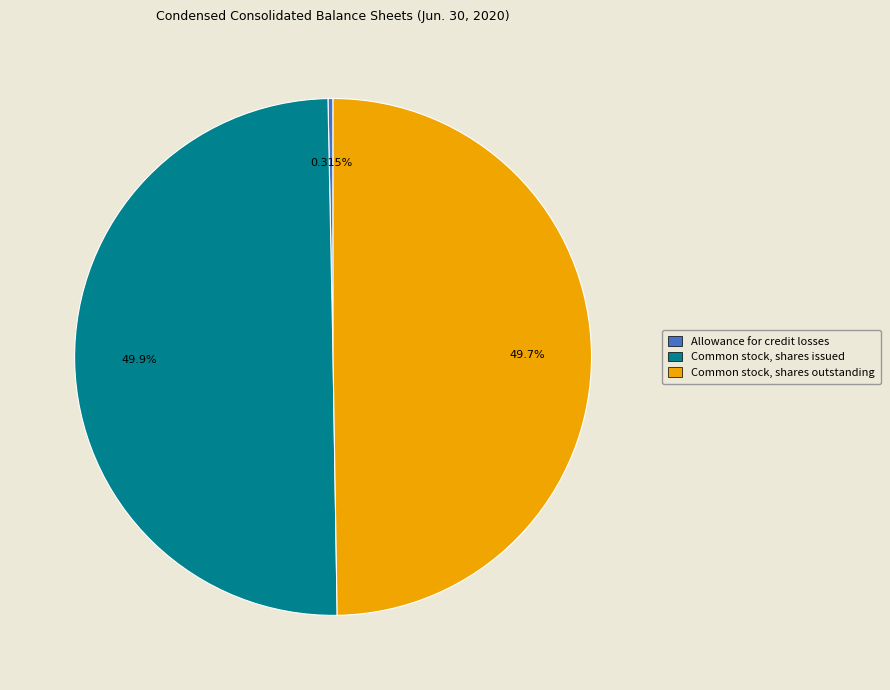

To the nearest percent, what portion does Common stock, shares outstanding represent?

50%